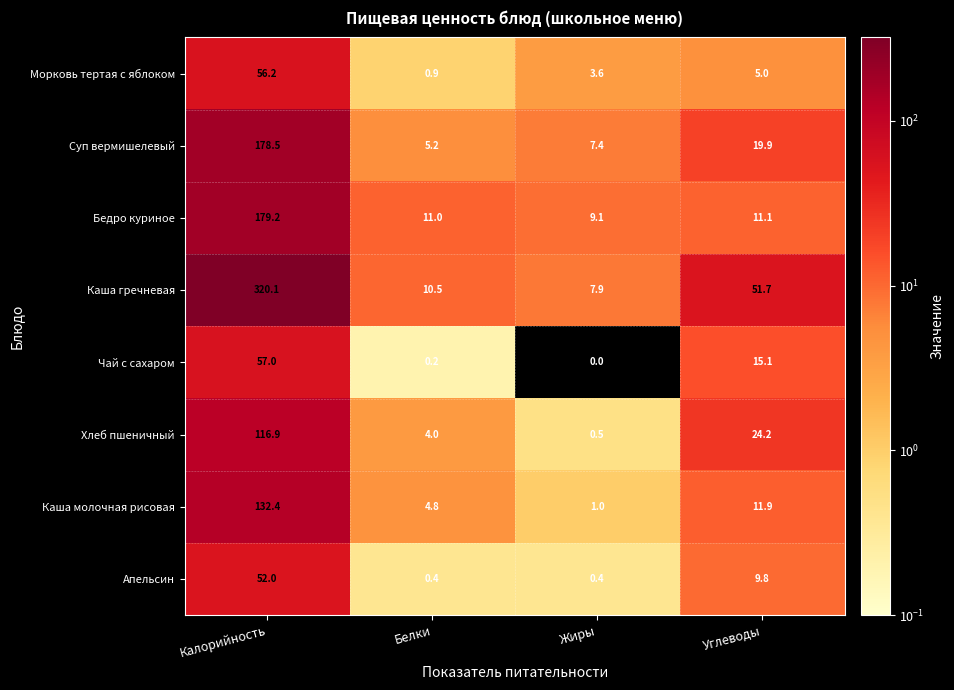

How many values in the Хлеб пшеничный series exceed 24?

2